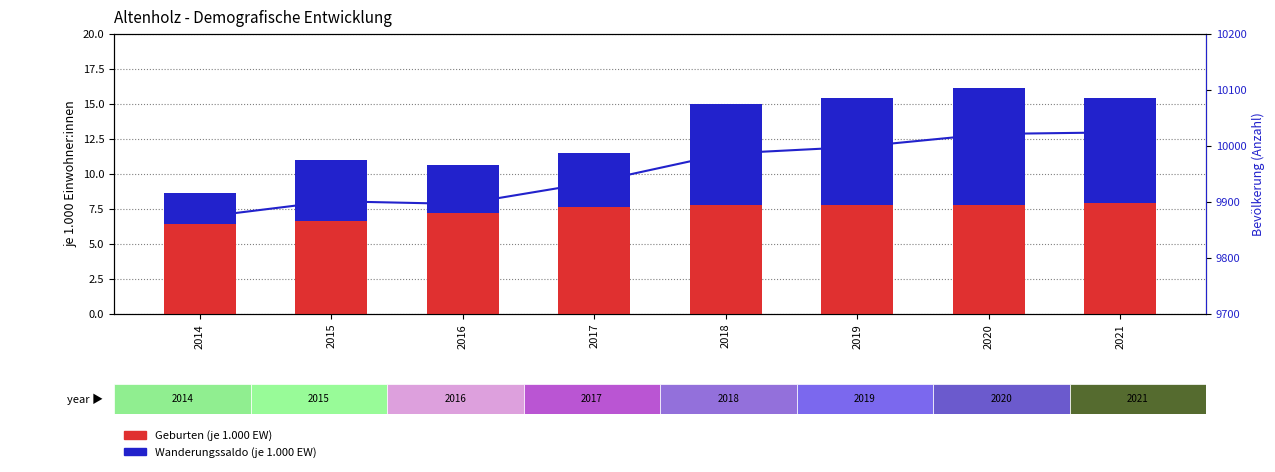

What is the smallest value displayed?

2.2